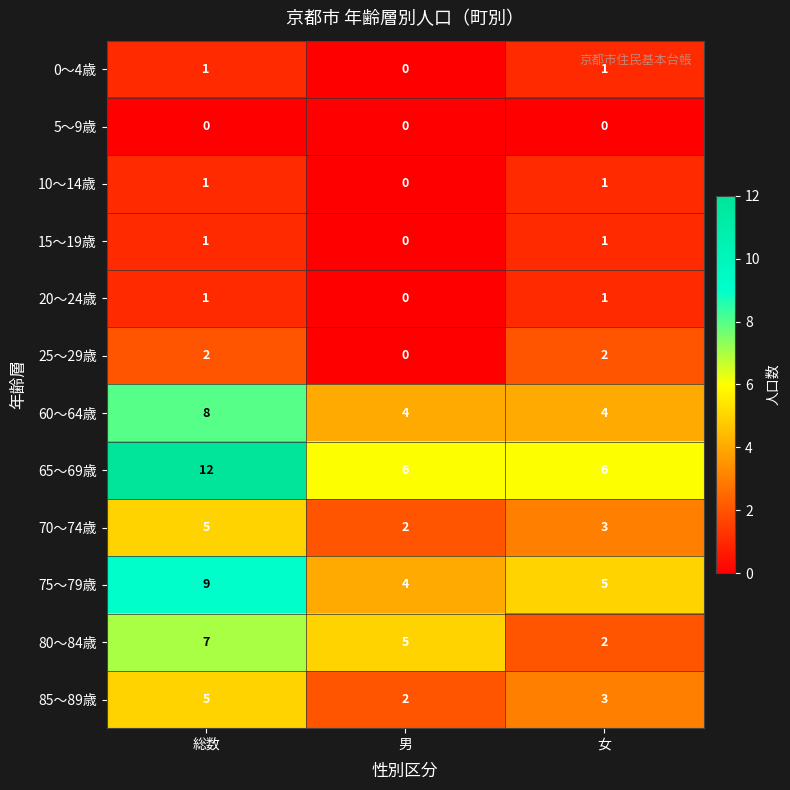

Is the value of 75～79歳 at 男 greater than the value of 65～69歳 at 総数?

No